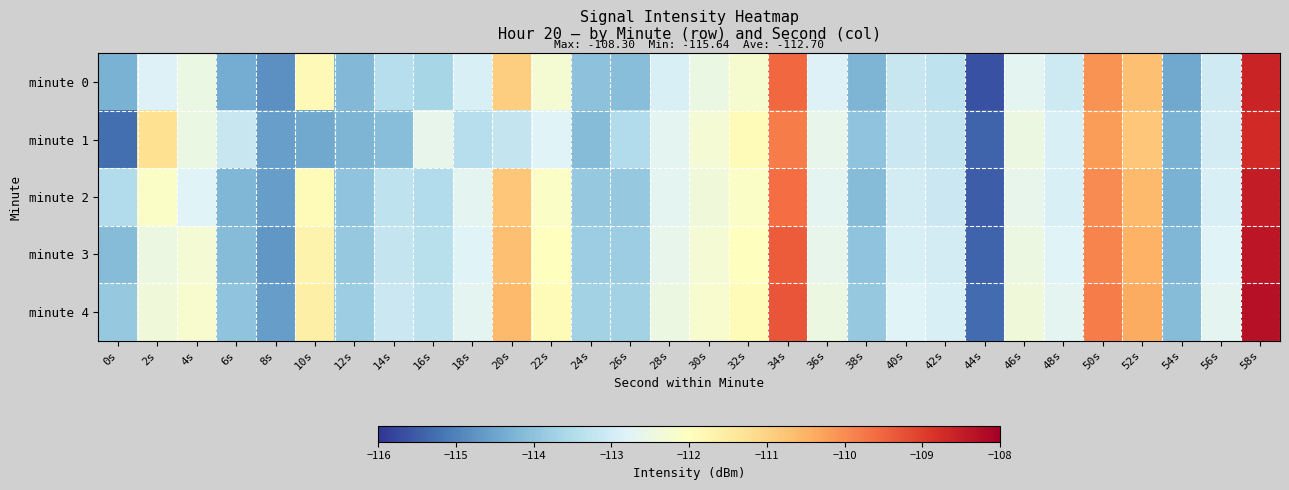

How many series are shown in this chart?

5